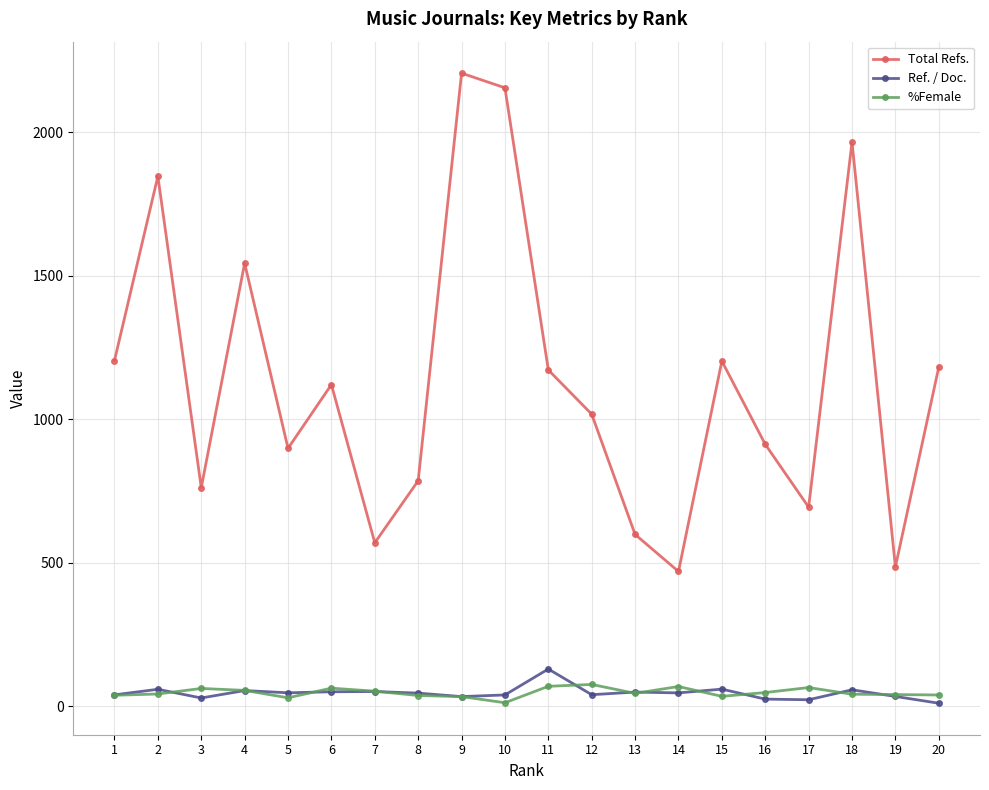

What is the maximum value for %Female?

76.5